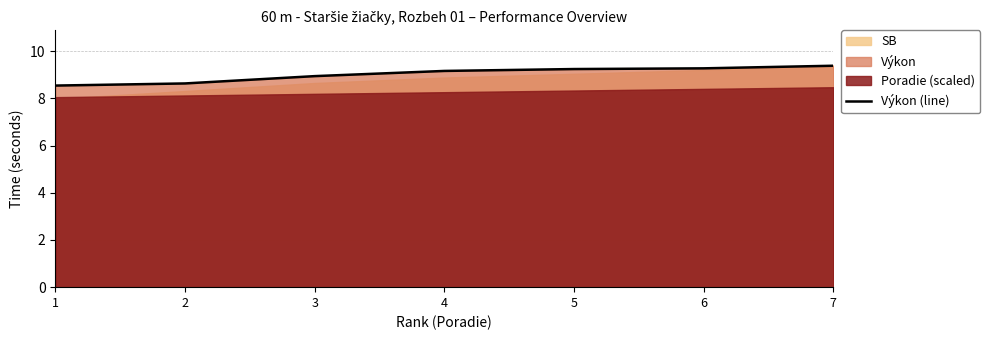

The value at 1 is 8.5. True or false?

True